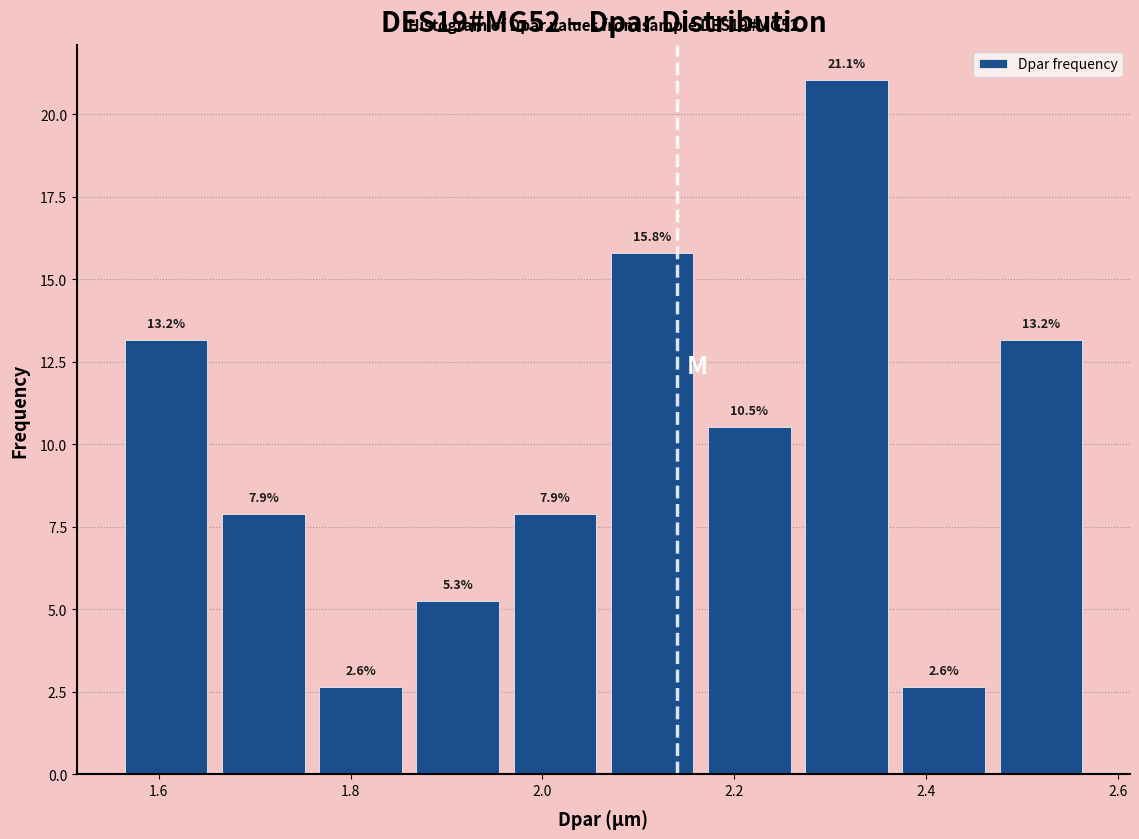

How tall is the bar that spans 2.06 to 2.16 on the x-axis? The bar edges are not printed on the chart, so give them approximately, as read against the axis.

15.8